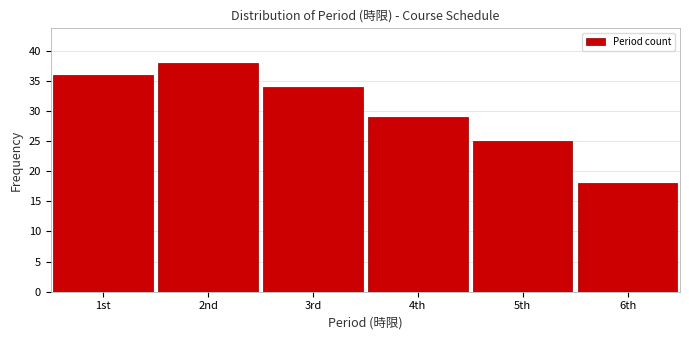

Reading left to right, what are all the values shown in this chart?

36	38	34	29	25	18